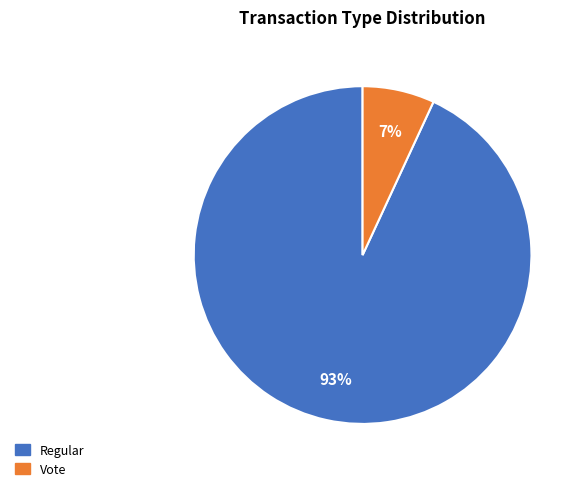

Which slice is the smallest?

Vote